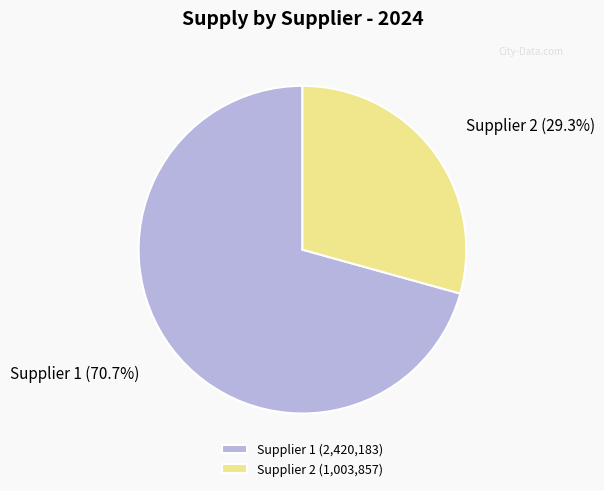

What is the majority slice?

Supplier 1